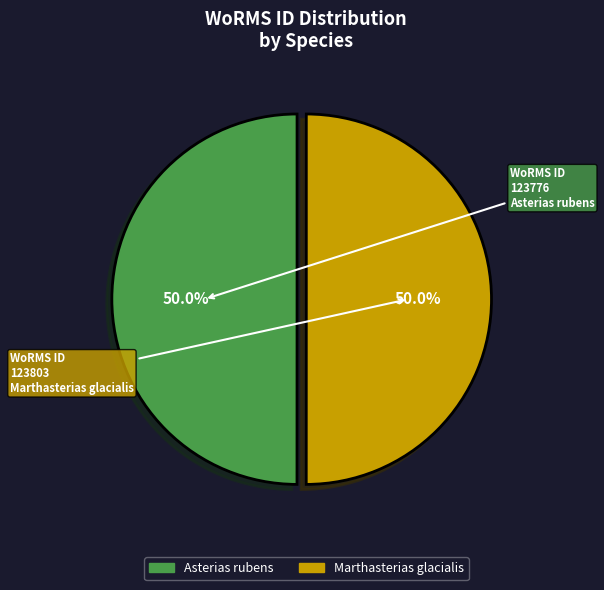

What percentage is the Marthasterias glacialis slice, to the nearest percent?

50%